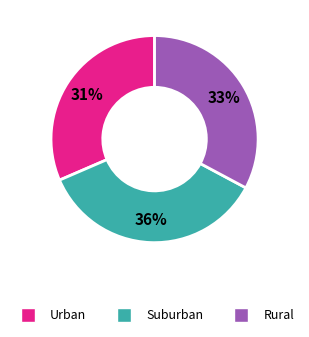

To the nearest percent, what is the average slice percentage?

33%